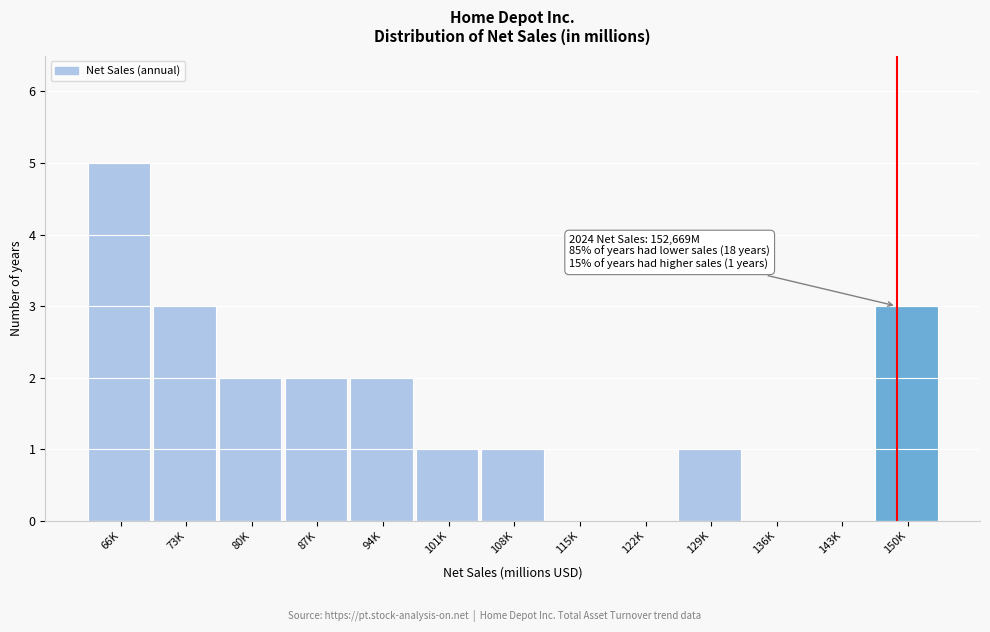

Reading left to right, what are all the values shown in this chart?

66K=5	73K=3	80K=2	87K=2	94K=2	101K=1	108K=1	115K=0	122K=0	129K=1	136K=0	143K=0	150K=3